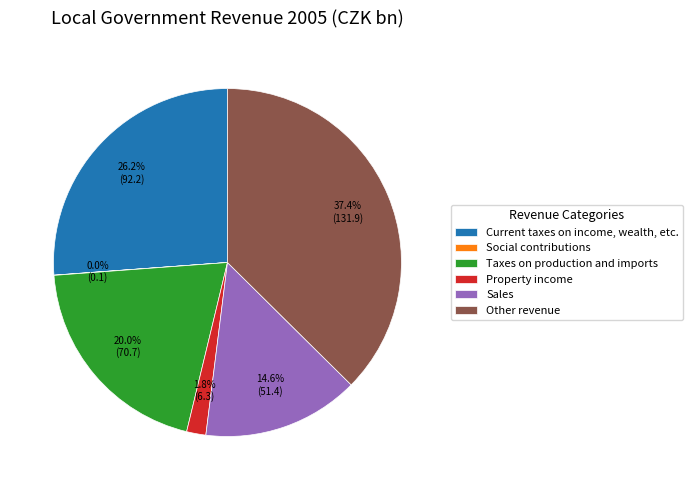

To the nearest percent, what is the combined percentage of Sales and Taxes on production and imports?

35%